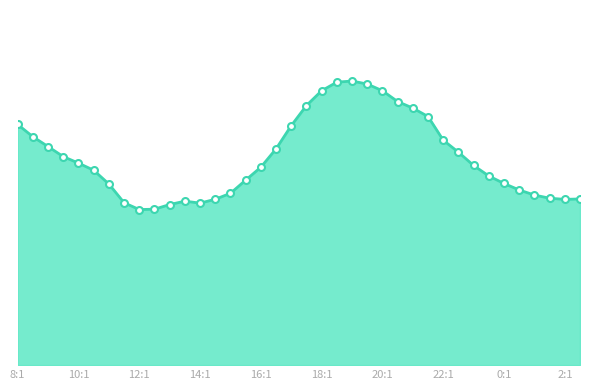

Does the chart have visible grid lines?

No